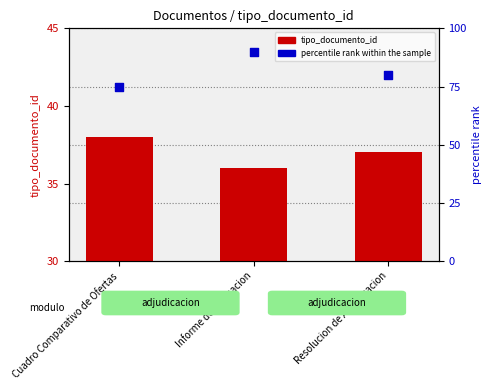

Which series reaches the maximum Y coordinate?

percentile rank within the sample